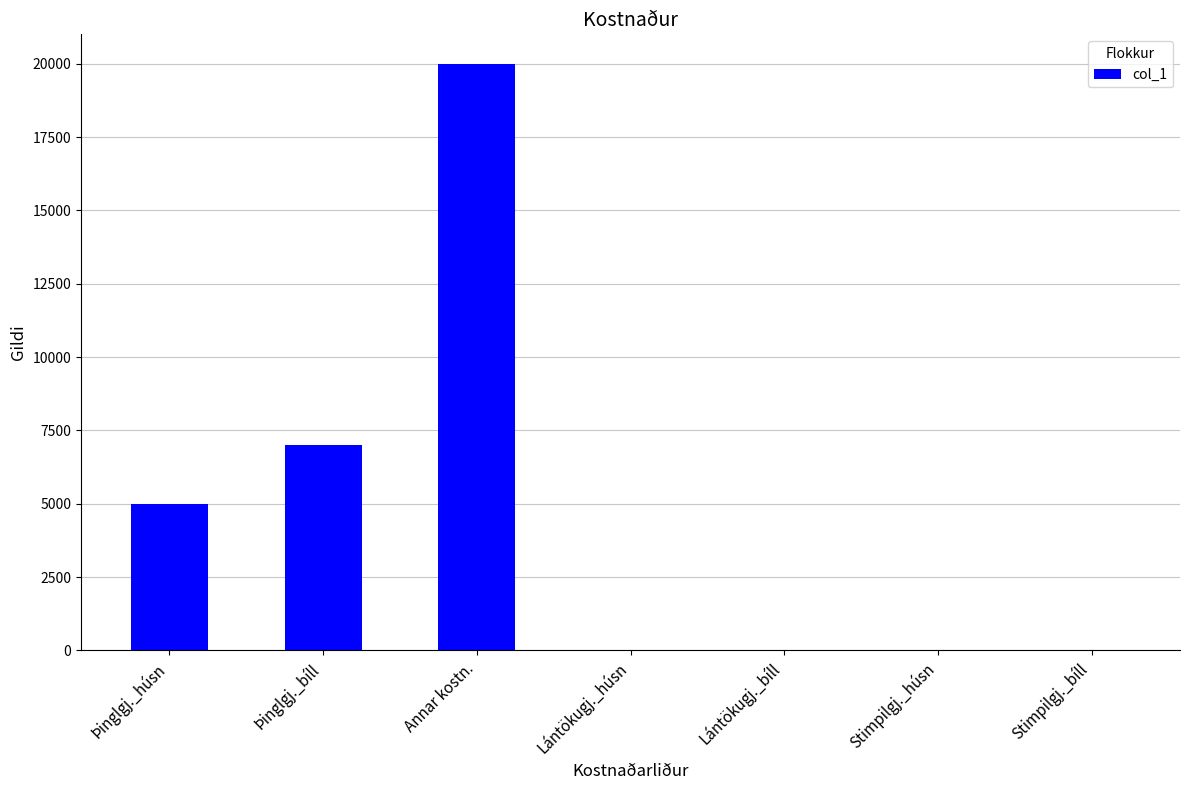

Are the bars grouped side by side (vs. stacked)?

No